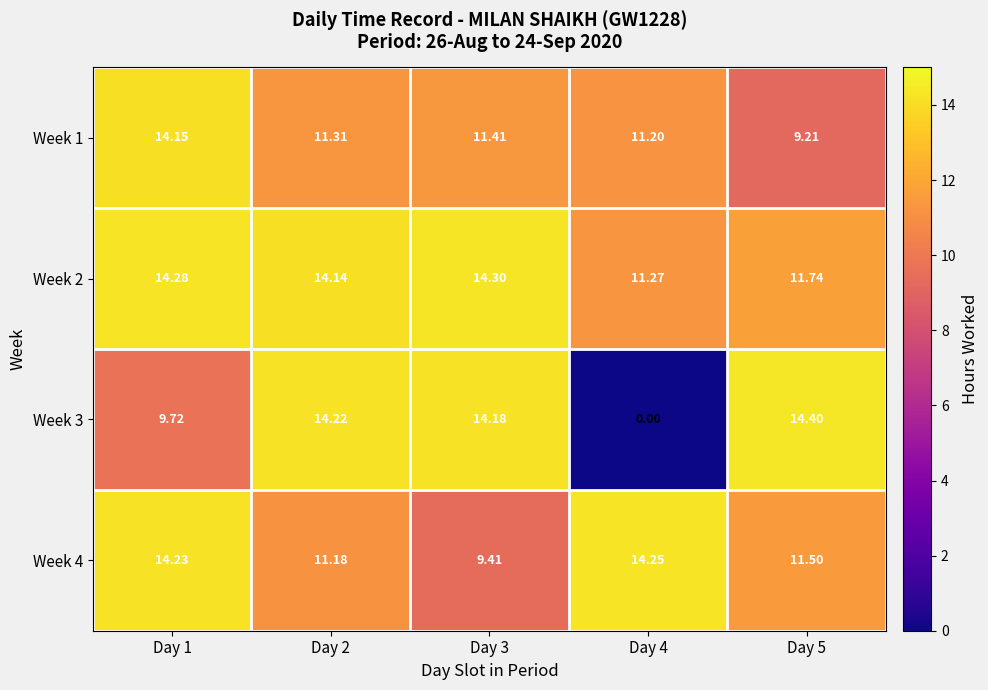

Is the value of Week 2 at Day 3 greater than the value of Week 3 at Day 1?

Yes